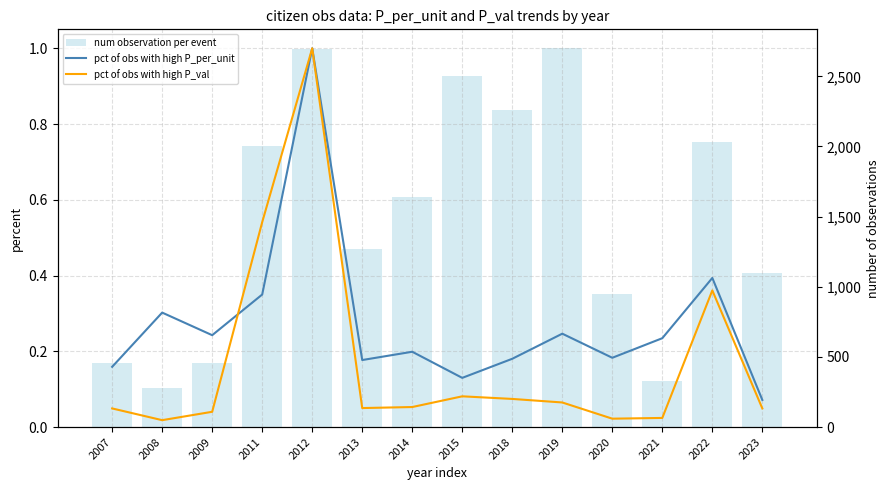

What is the total value across all series at 2012?

2697.0